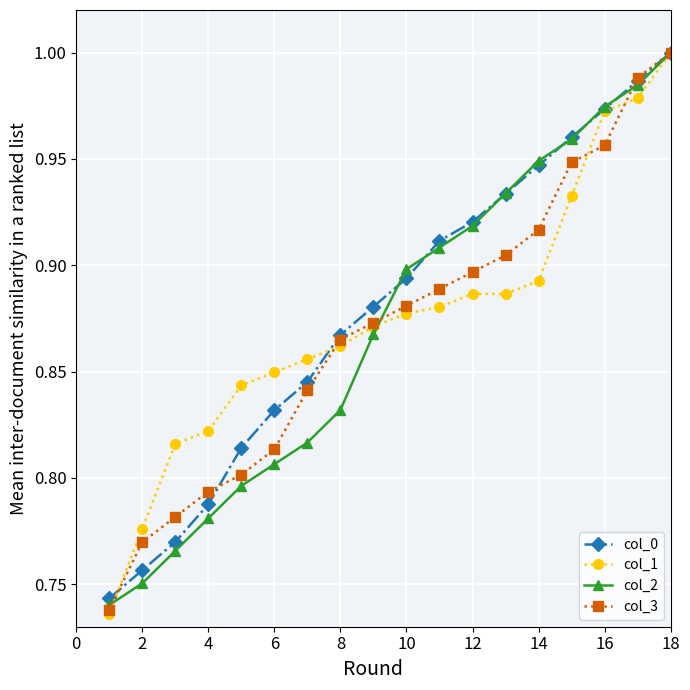

At how many categories does at least one series exceed 0?

18